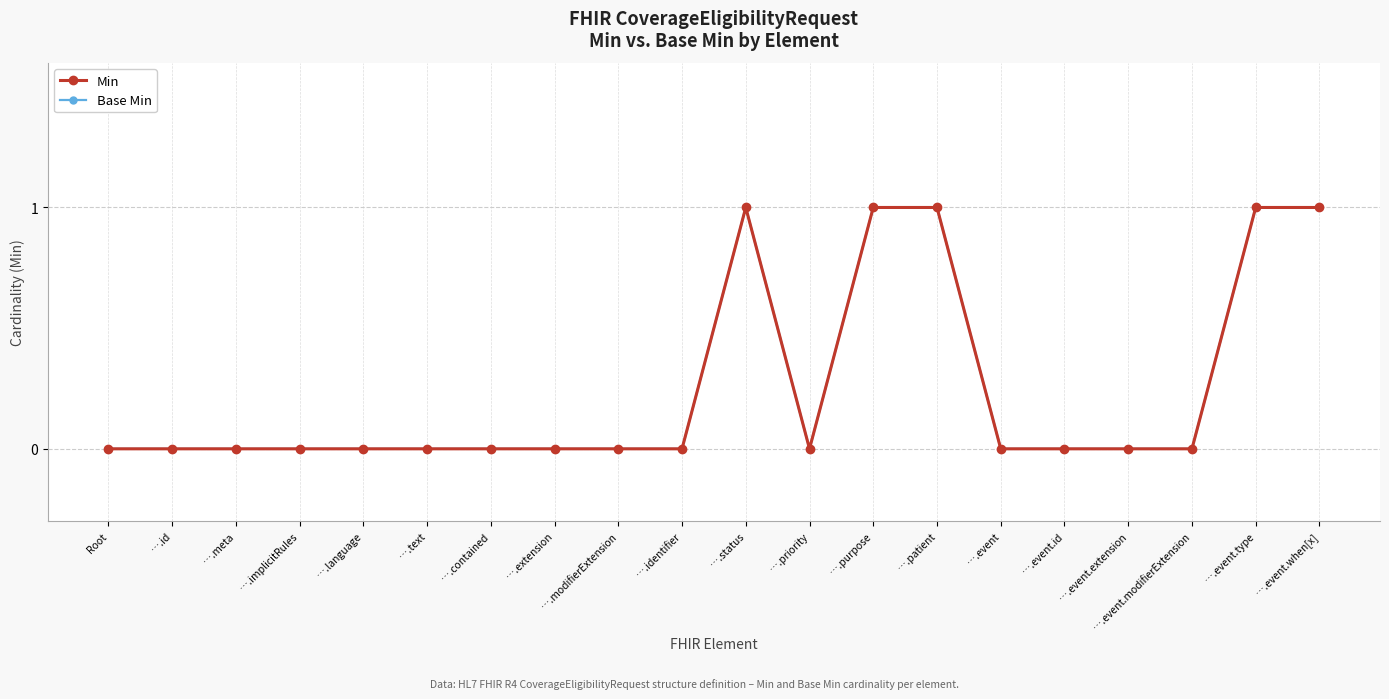

Is this an area chart (filled region under the line)?

No